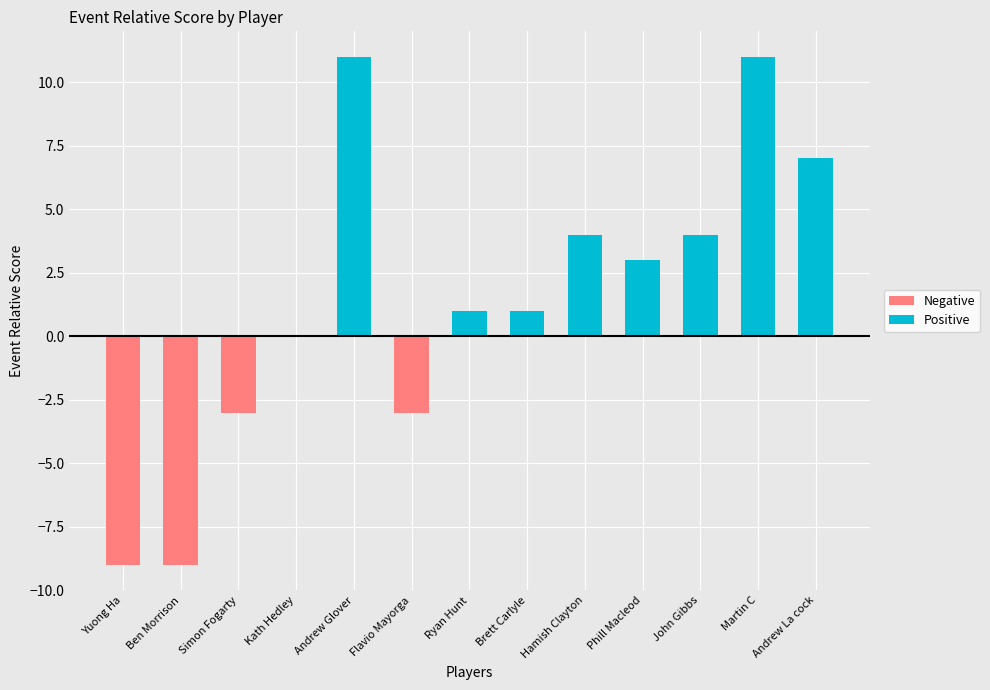

Which has a higher value, Flavio Mayorga or Ryan Hunt?

Ryan Hunt